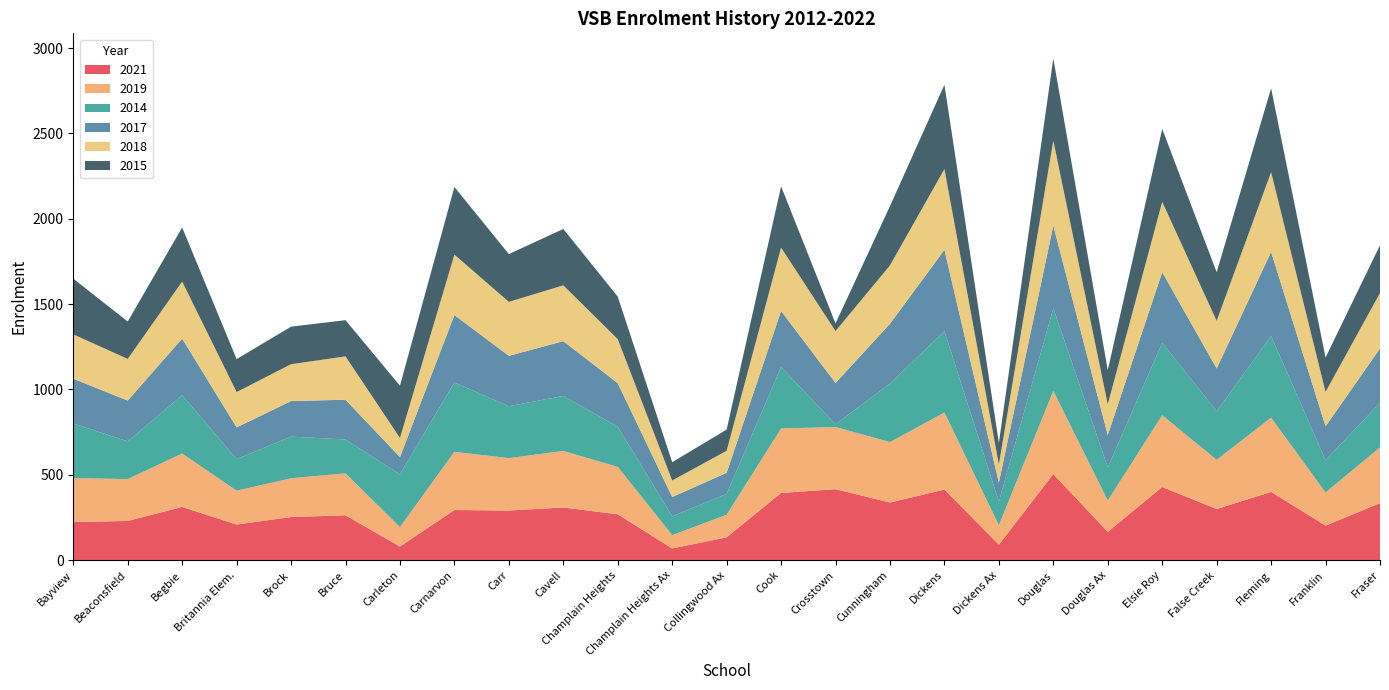

Reading right to left, list all the values displayed in this chart.

2021: 334	203	400	300	429	166	505	91	414	338	416	394	134	69	269	309	291	294	80	263	253	209	312	230	224
2019: 327	194	435	288	420	184	487	114	451	354	364	378	132	78	278	331	307	341	114	246	227	198	313	245	257
2014: 260	189	478	284	423	194	484	138	477	342	16	359	122	110	235	322	304	406	309	198	244	185	341	221	320
2017: 319	198	493	251	415	189	484	112	476	351	242	329	124	113	255	321	295	395	101	233	208	186	332	239	262
2018: 325	202	467	279	412	180	498	106	473	342	304	371	129	97	258	327	316	354	112	254	216	207	334	244	260
2015: 280	201	491	285	427	200	481	126	494	347	45	359	124	107	249	330	280	396	306	212	220	193	317	219	326